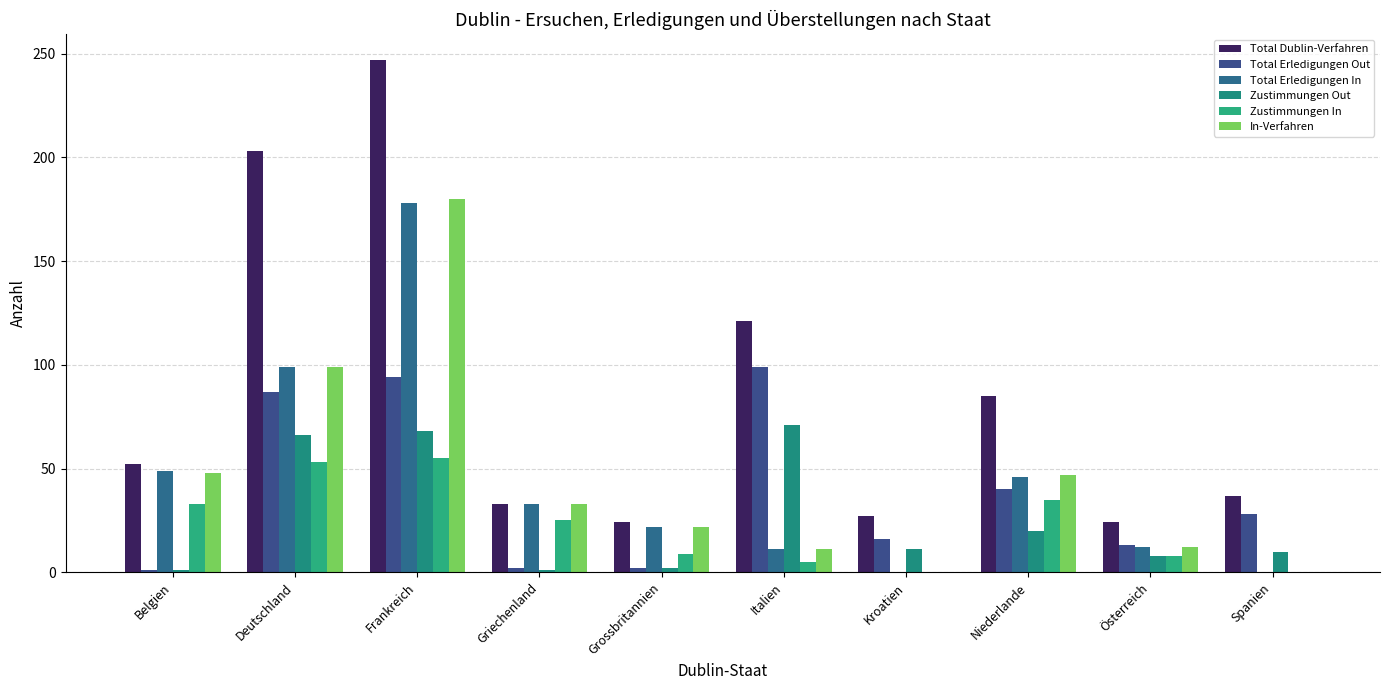

What is the value of the In-Verfahren bar at the 6th from the left?

11